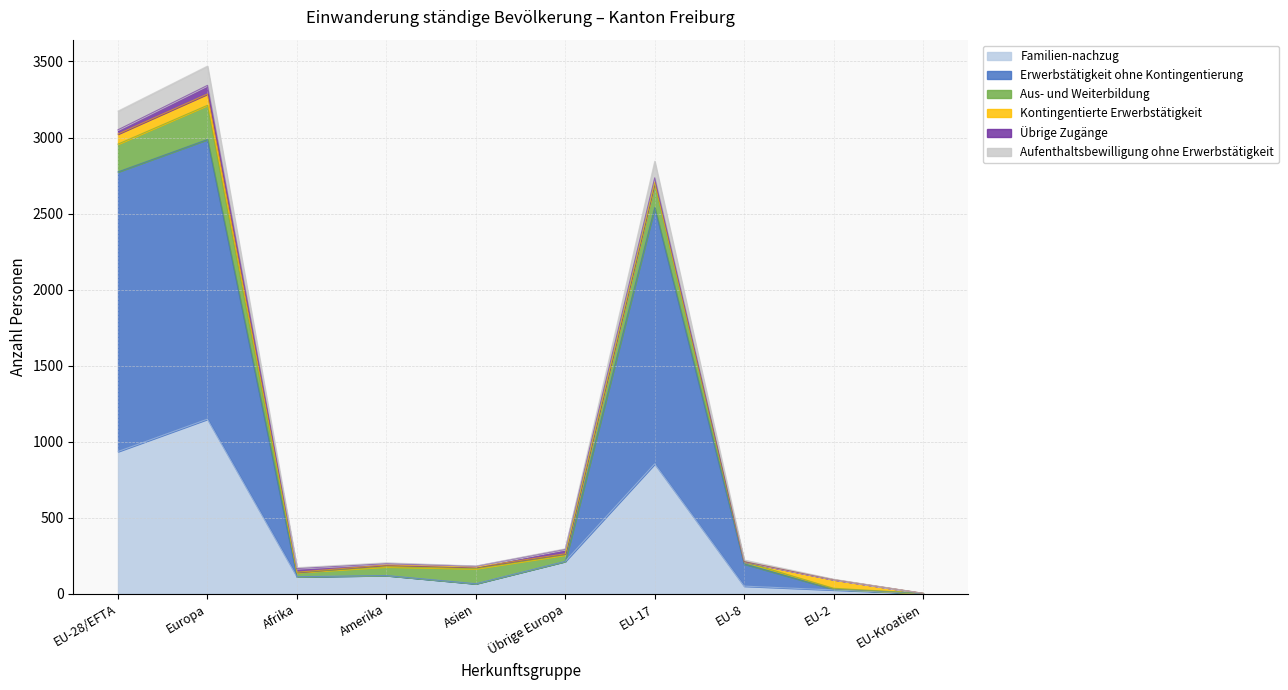

What is the highest value of the Familien-nachzug series?

1148